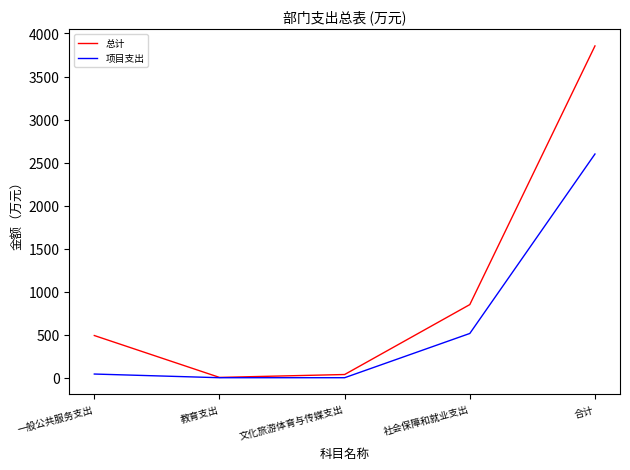

At how many categories does at least one series exceed 2483?

1